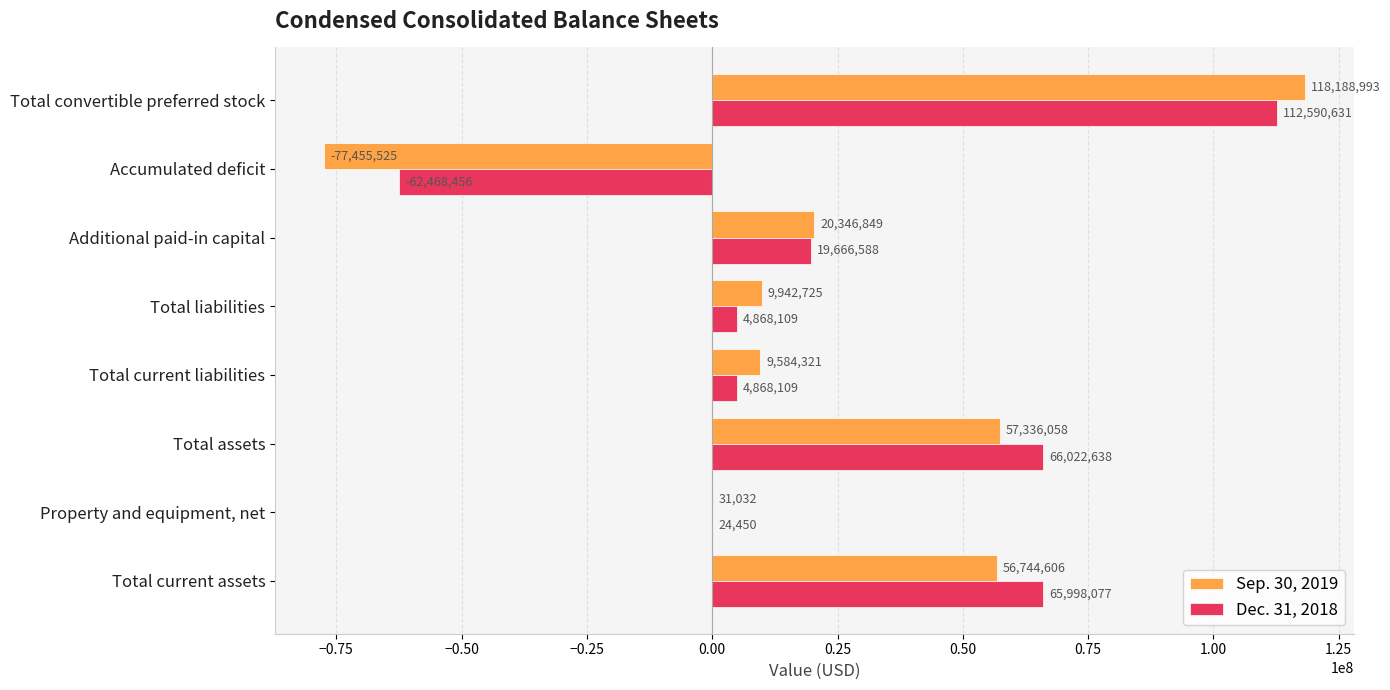

The value of Sep. 30, 2019 at Additional paid-in capital is 10086454. True or false?

False